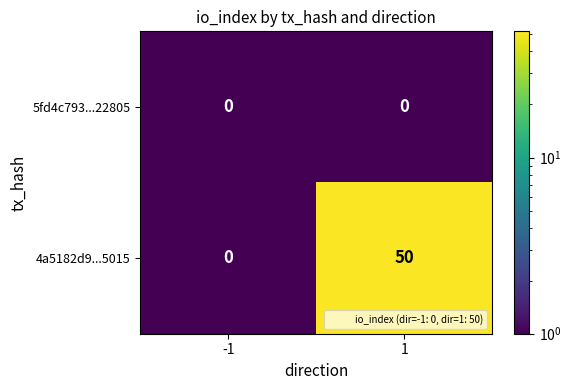

What is the sum of the 4a5182d9...5015 values at -1 and 1?

50